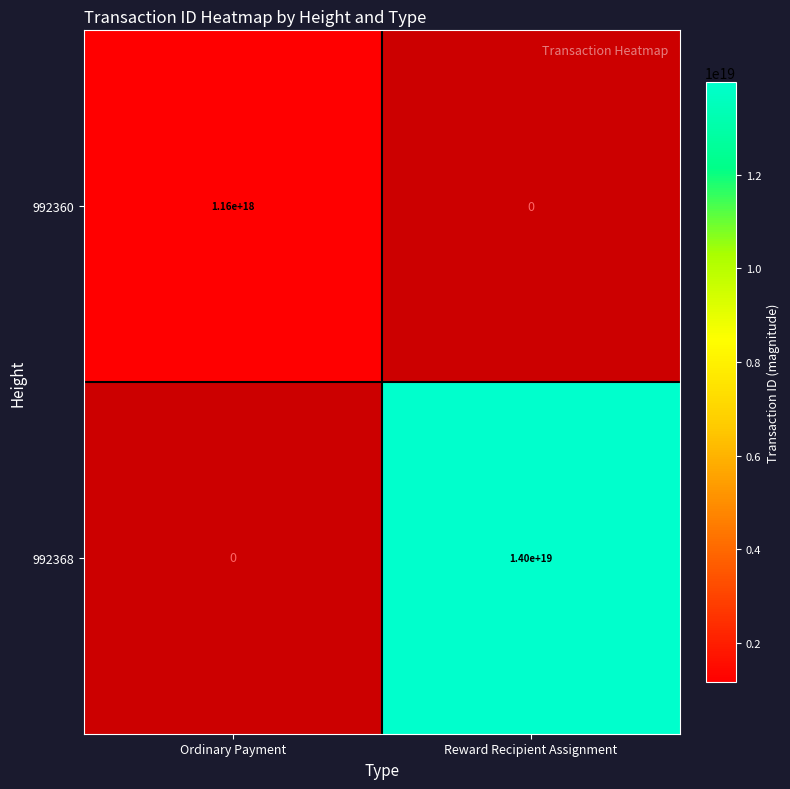

Is it true that 992360 equals 1160000000000000000 at Ordinary Payment?

True